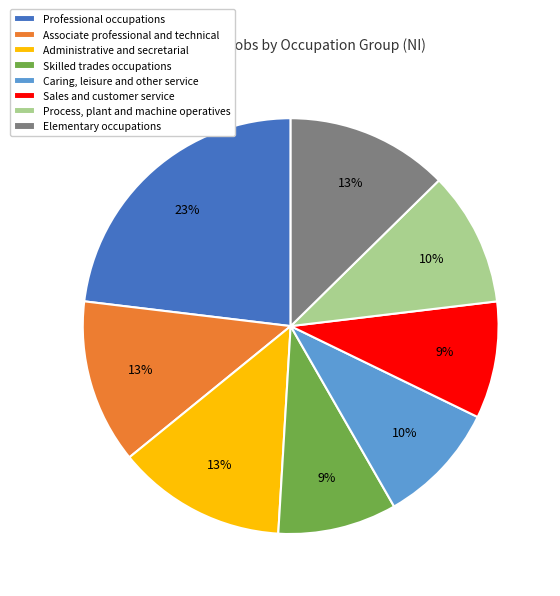

How many slices are in this pie chart?

8